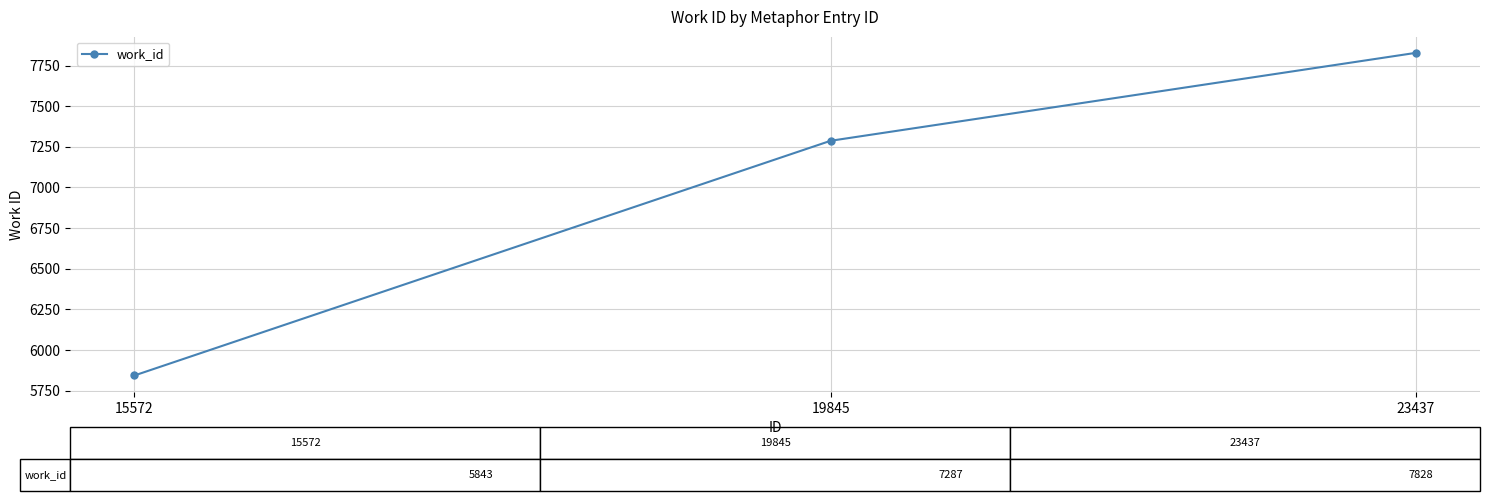

Reading right to left, what are all the values shown in this chart?

7828	7287	5843